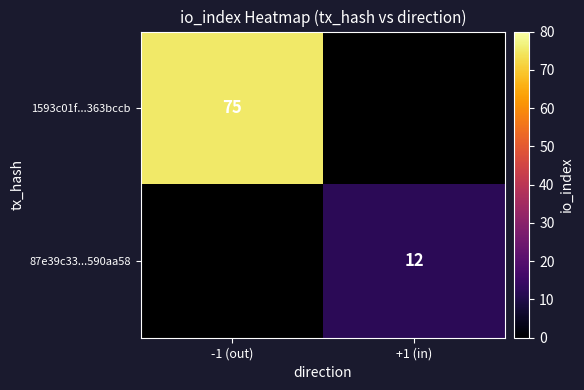

True or false: 87e39c33...590aa58 has a value of 17 at +1 (in).

False